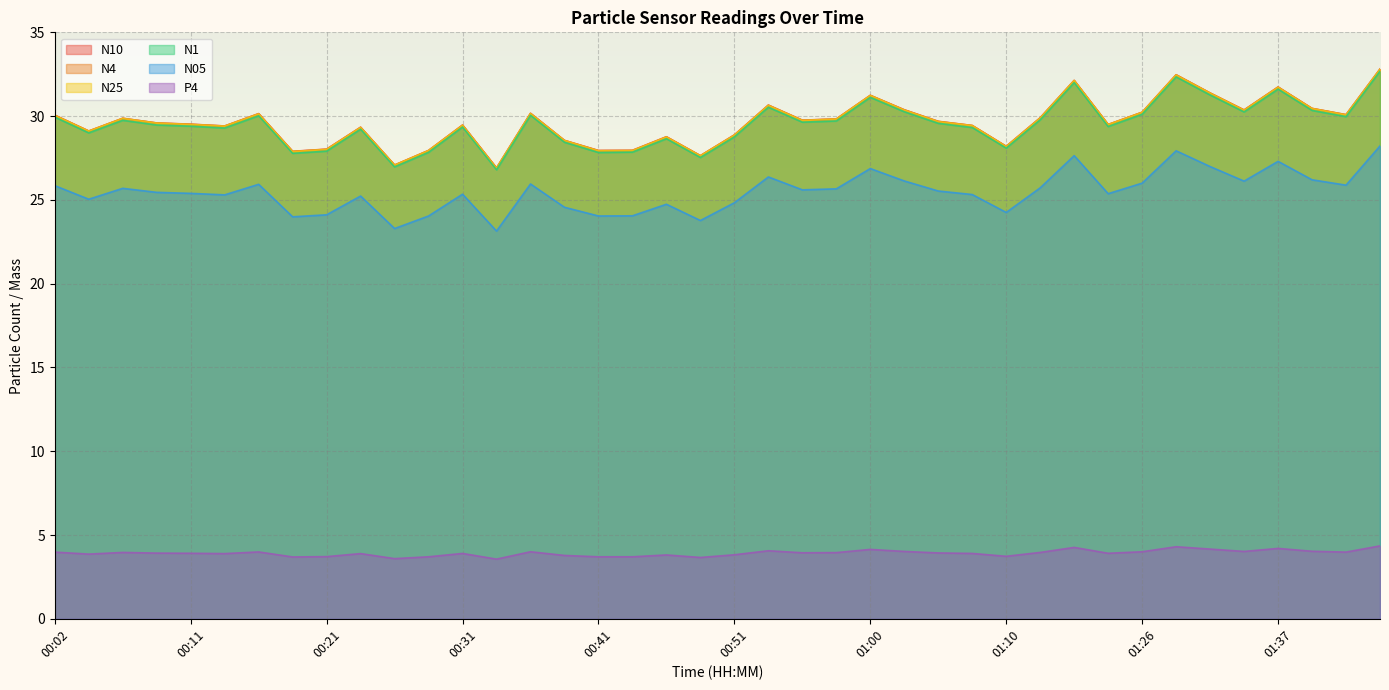

What is the difference between the N1 values at 00:24 and 00:33?

2.4